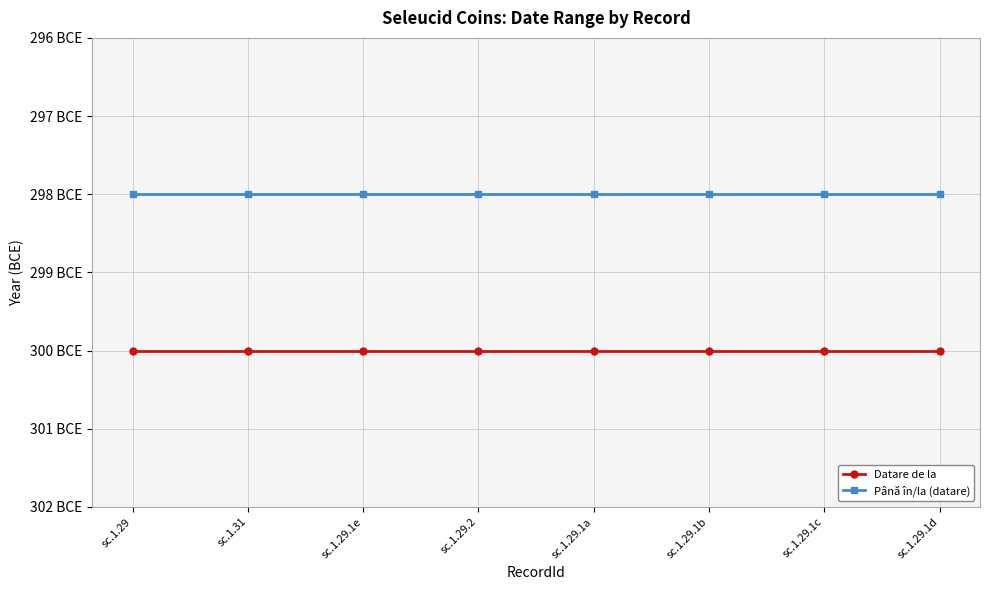

Is this an area chart (filled region under the line)?

No